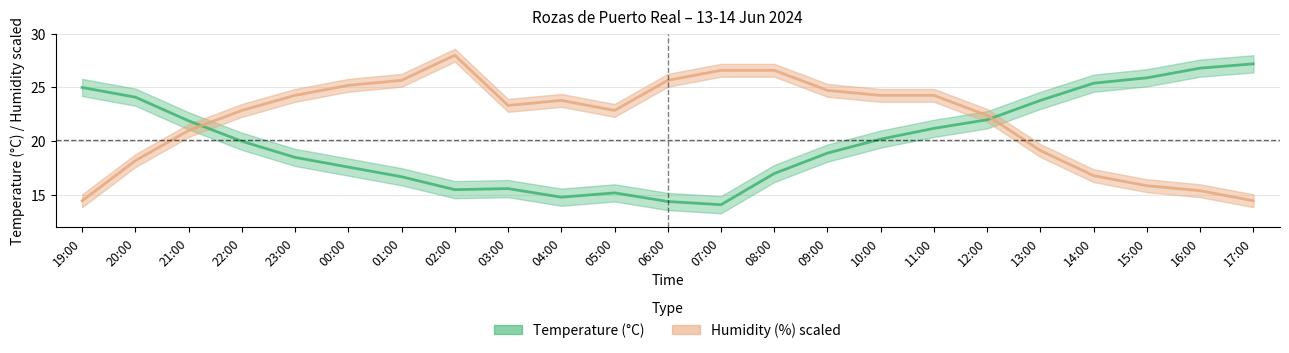

Which series ends up on top after the final intersection of Humidity (%) and Temperature (C)?

Temperature (C)